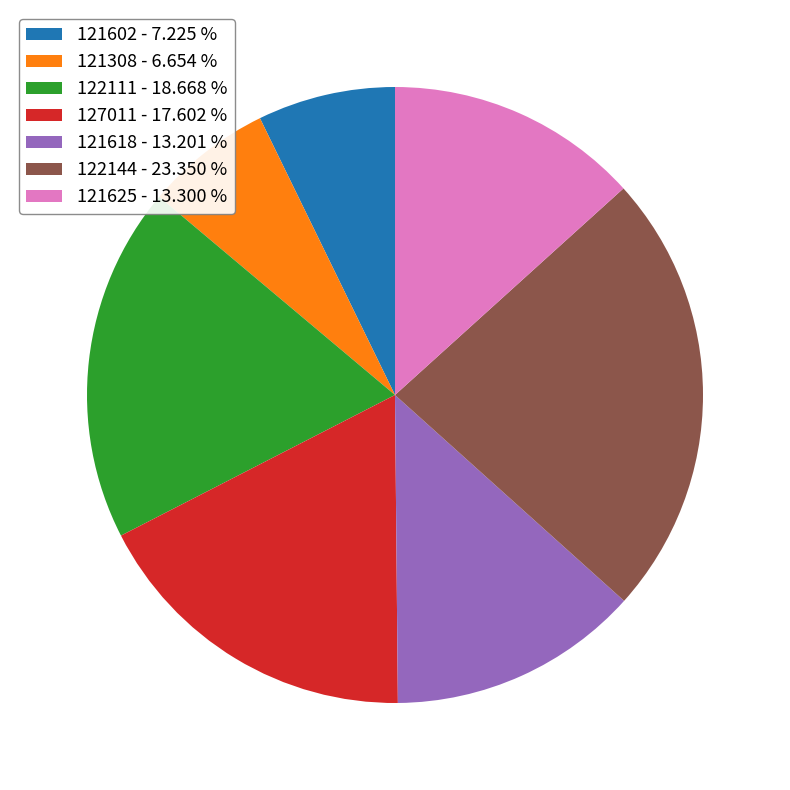

True or false: 121625 accounts for 25% of the total.

False